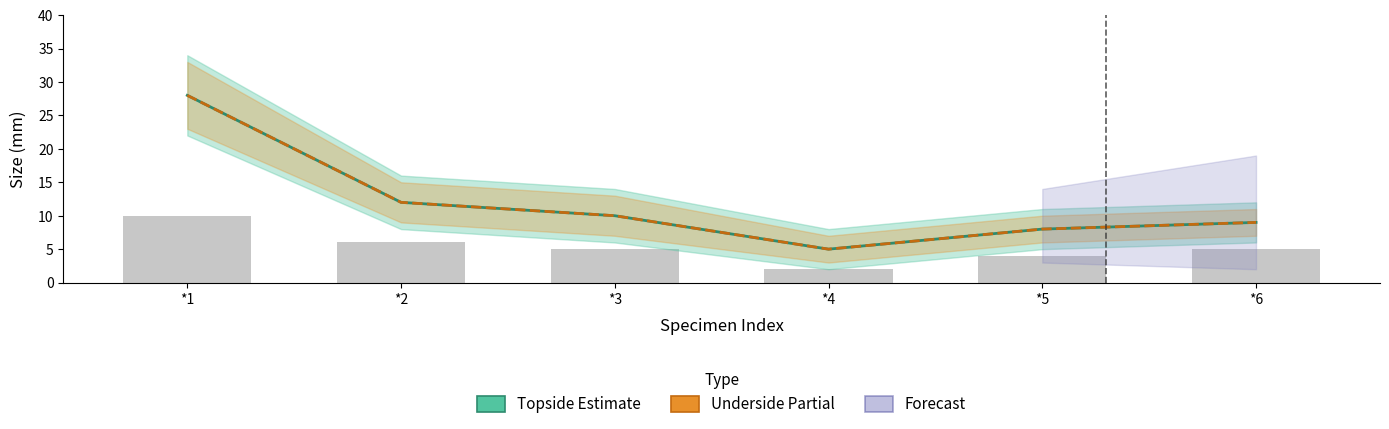

Reading left to right, what are all the values shown in this chart?

Topside (Estimate): 28	12	10	5	8	9
Underside (Partial): 28	12	10	5	8	9